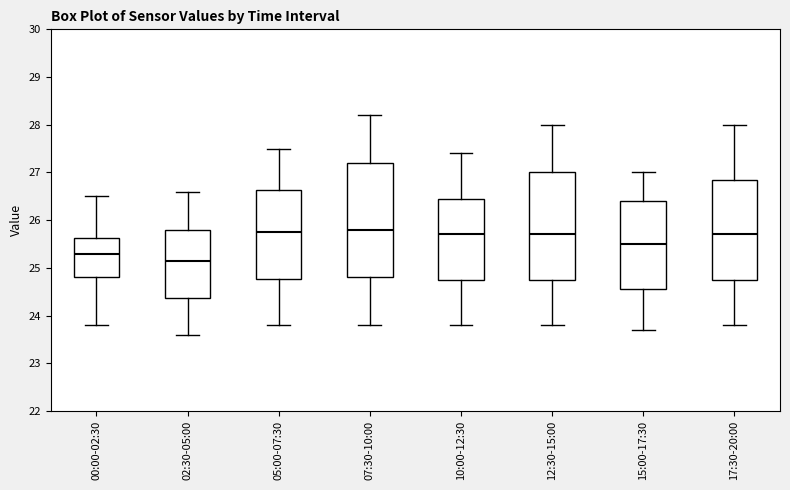

Where does the lower whisker of the box for 10:00-12:30 end on the y-axis? The values are not printed on the chart, so give them approximately, as read against the axis.

23.8